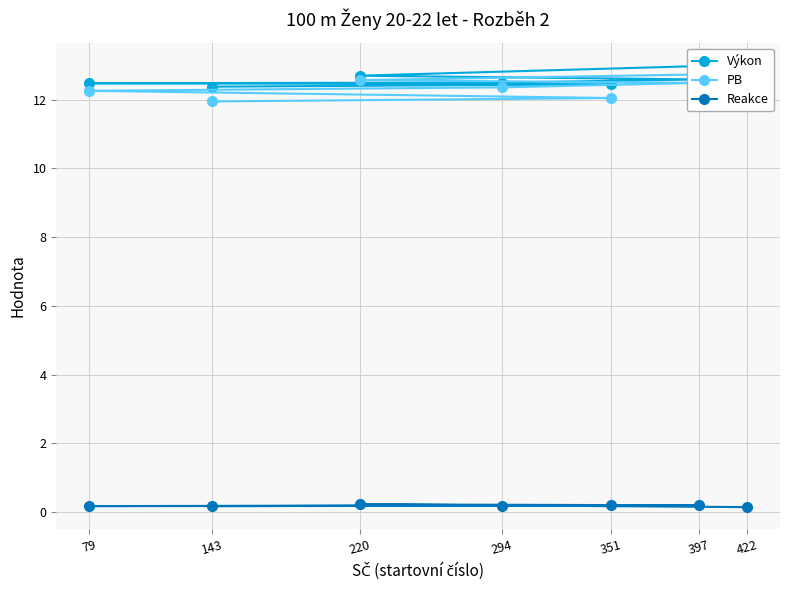

What are all the series names shown in the legend?

Výkon, PB, Reakce